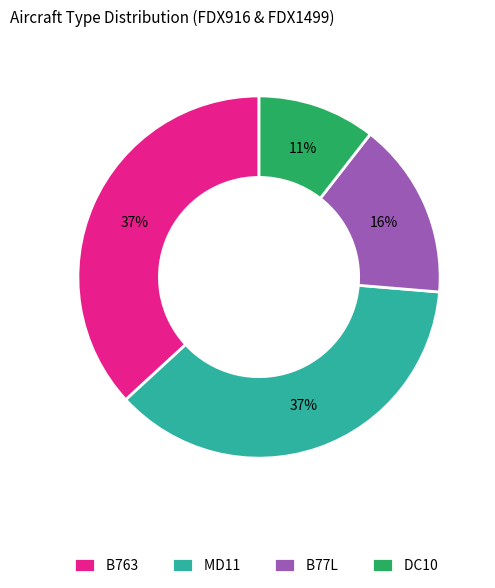

Count the number of slices in the pie.

4